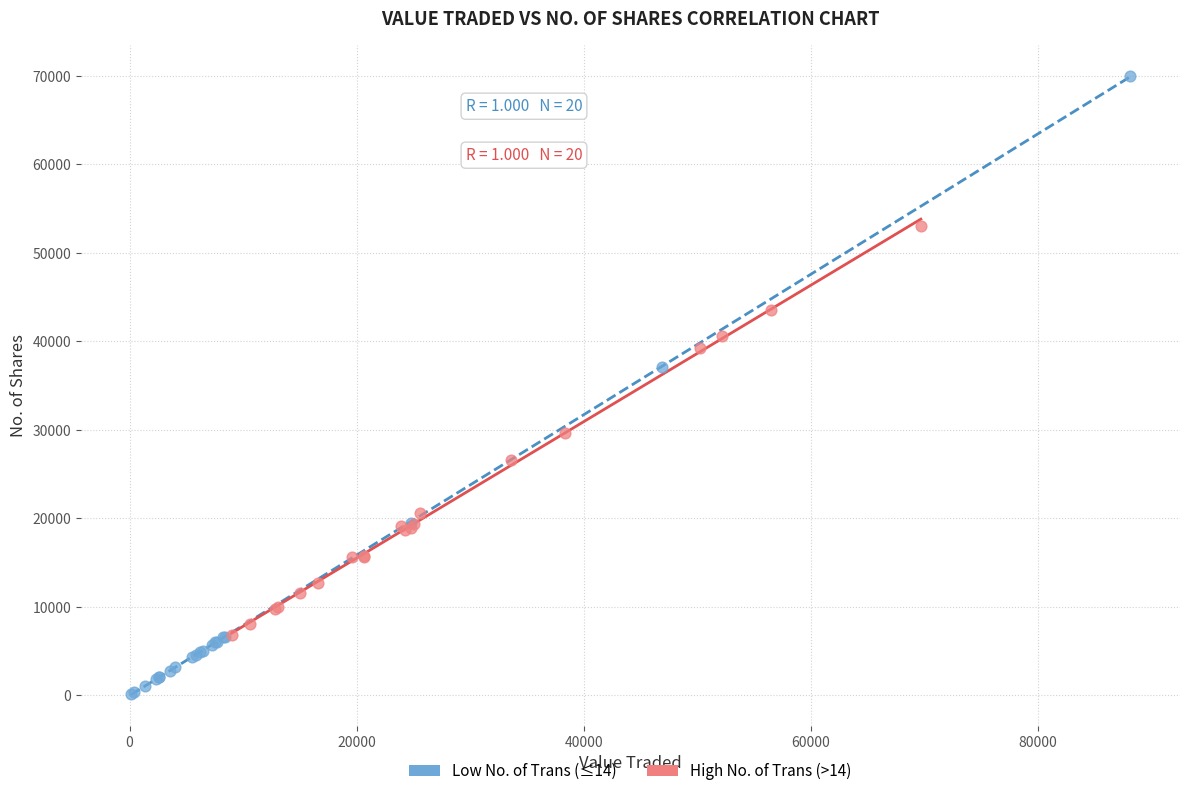

Which series reaches the minimum Y coordinate?

Low No. of Trans (≤14)